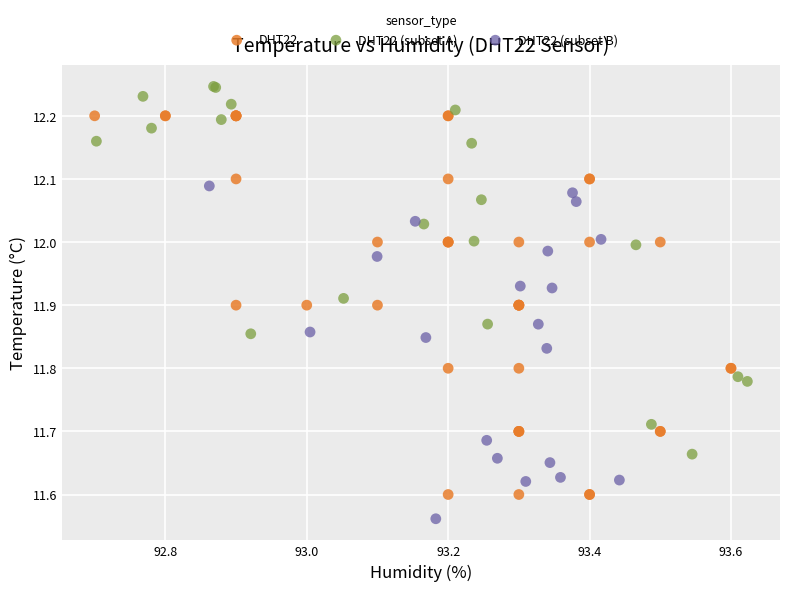

Which series contains the lowest Y value?

DHT22 (subset B)